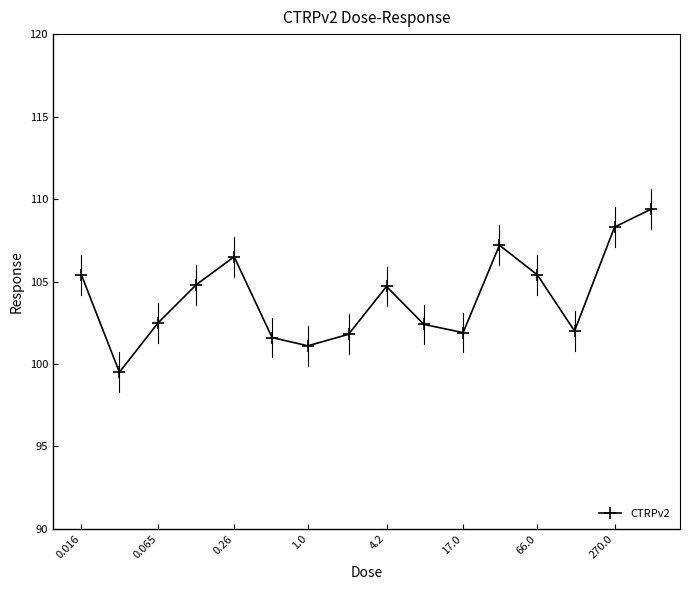

What is the maximum value shown in the chart?

109.4